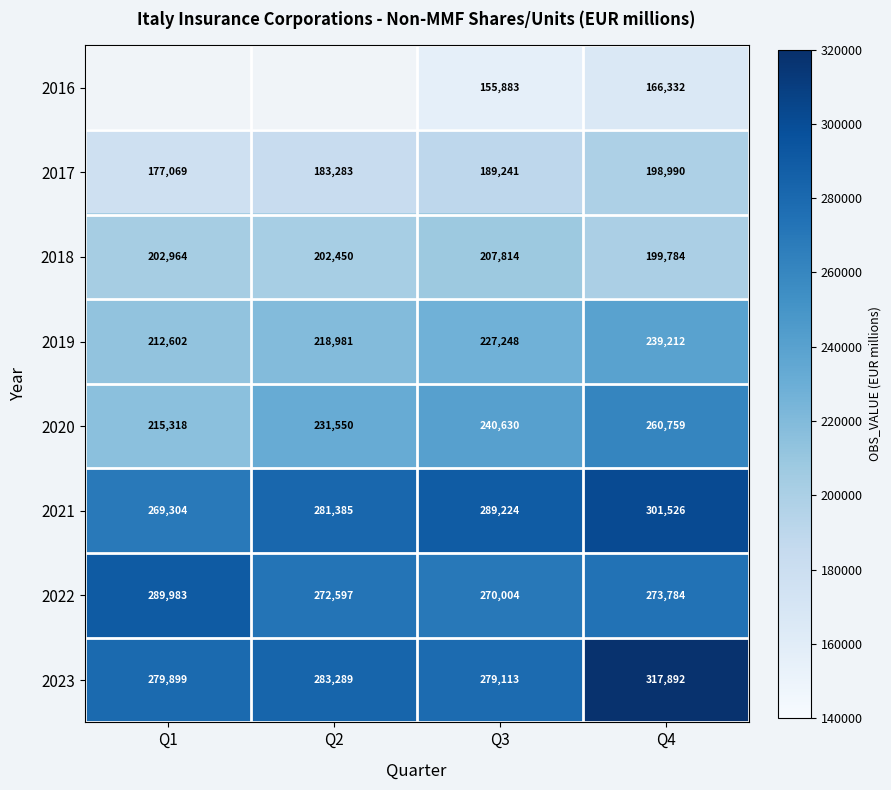

The 2018 series shows 311341 at Q3. True or false?

False